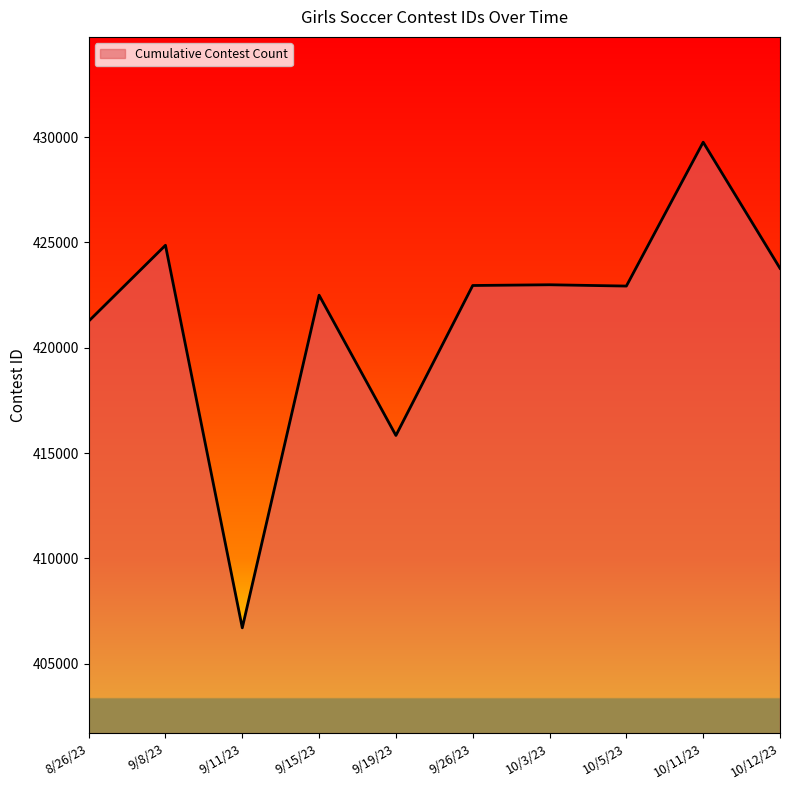

What is the difference between the values at 10/12/23 and 8/26/23?

2511